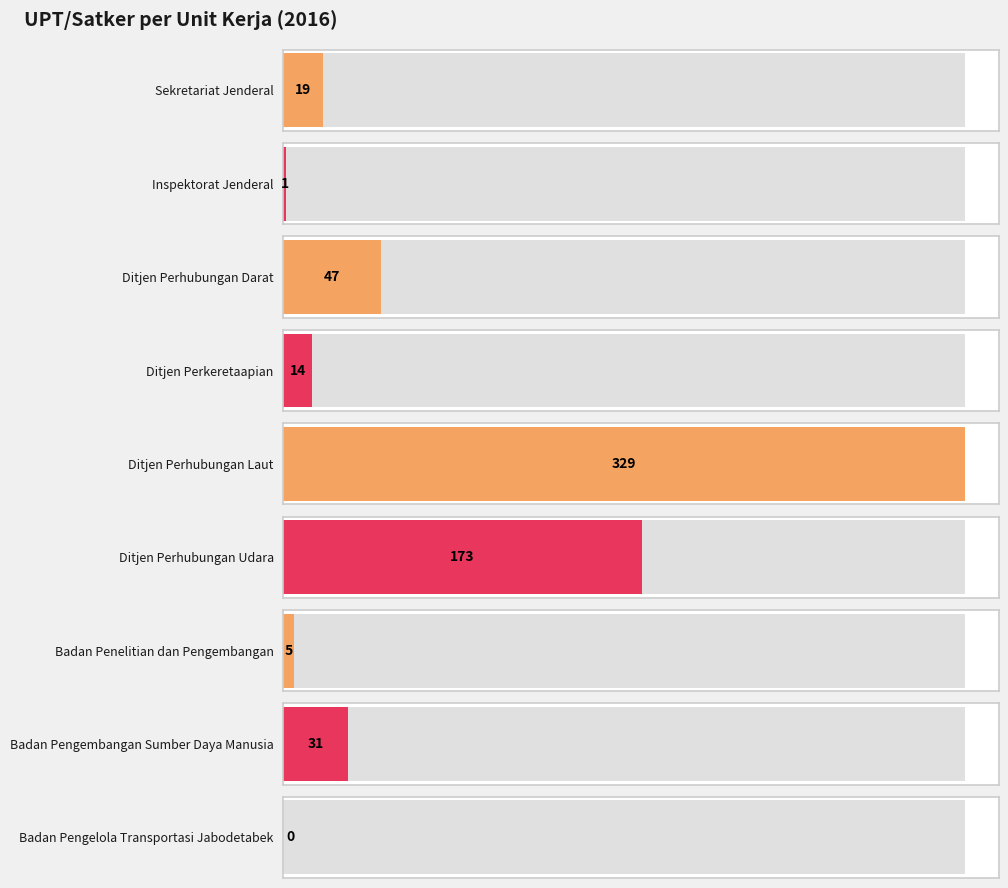

What is the change in value from Badan Penelitian dan Pengembangan to Badan Pengelola Transportasi Jabodetabek?

-5